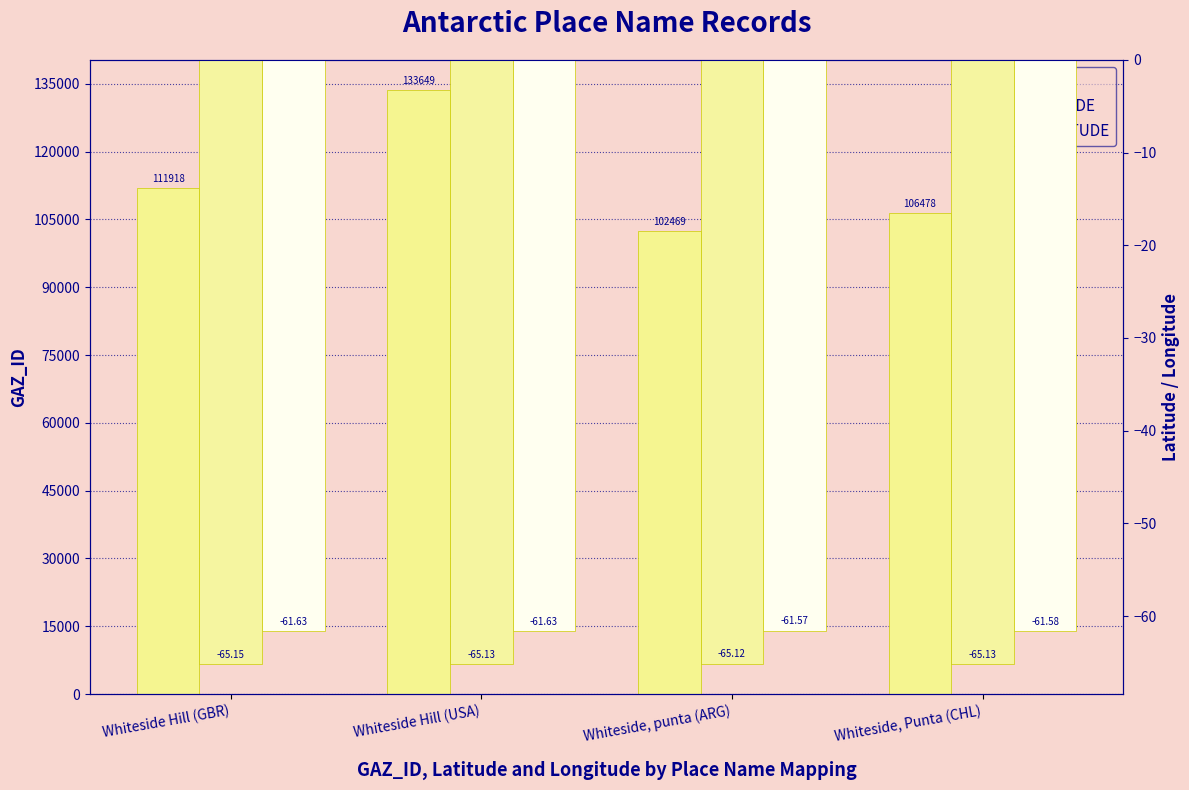

Which series has the widest spread of values?

GAZ_ID